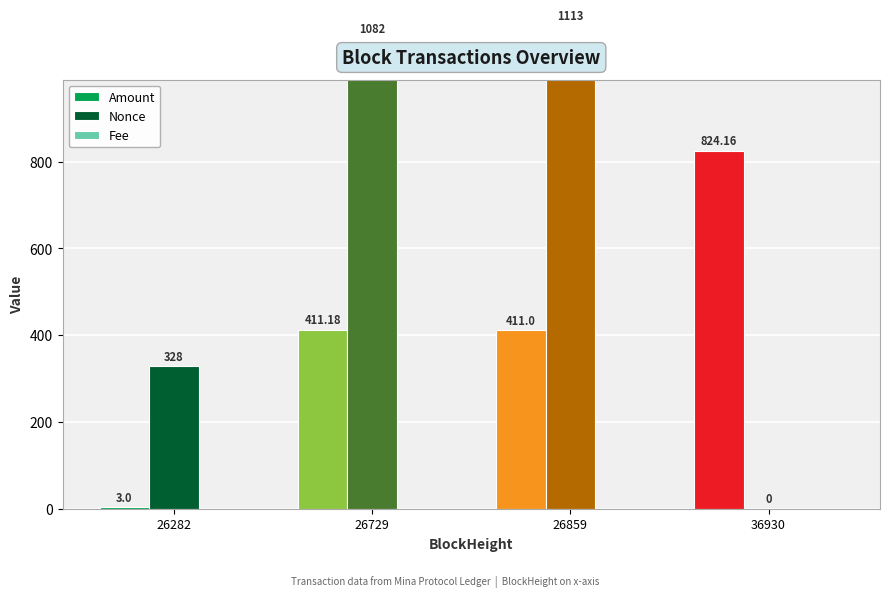

What is the difference between the maximum and minimum values in the Nonce series?

1113.0